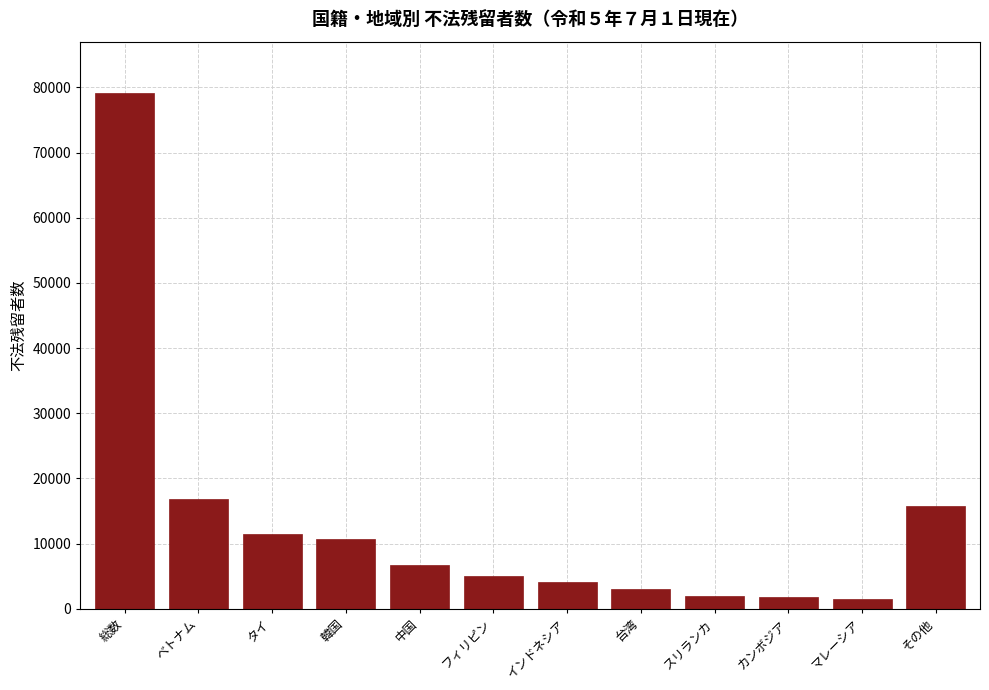

What is the greatest value displayed?

79101